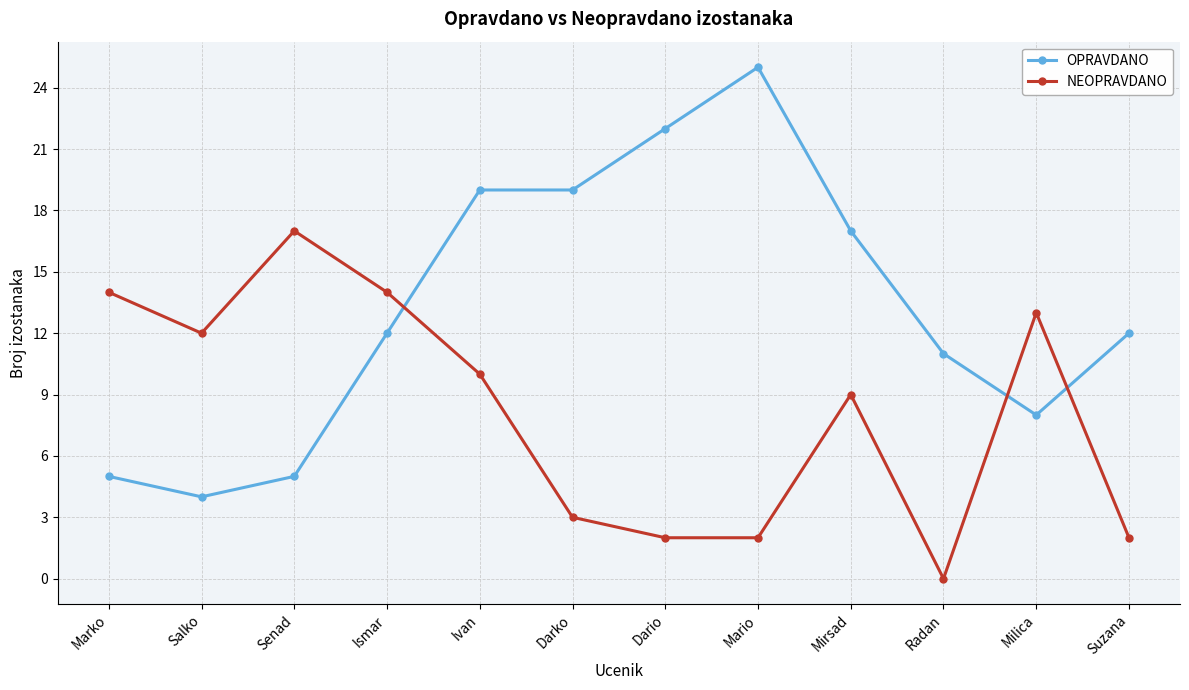

Reading right to left, what are all the values shown in this chart?

OPRAVDANO: 12	8	11	17	25	22	19	19	12	5	4	5
NEOPRAVDANO: 2	13	0	9	2	2	3	10	14	17	12	14